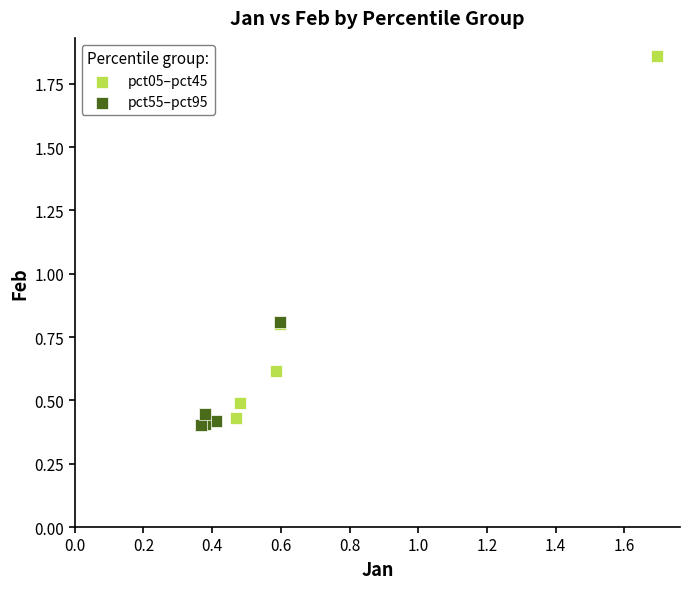

Which series has the largest Y range (max minus min)?

pct05–pct45